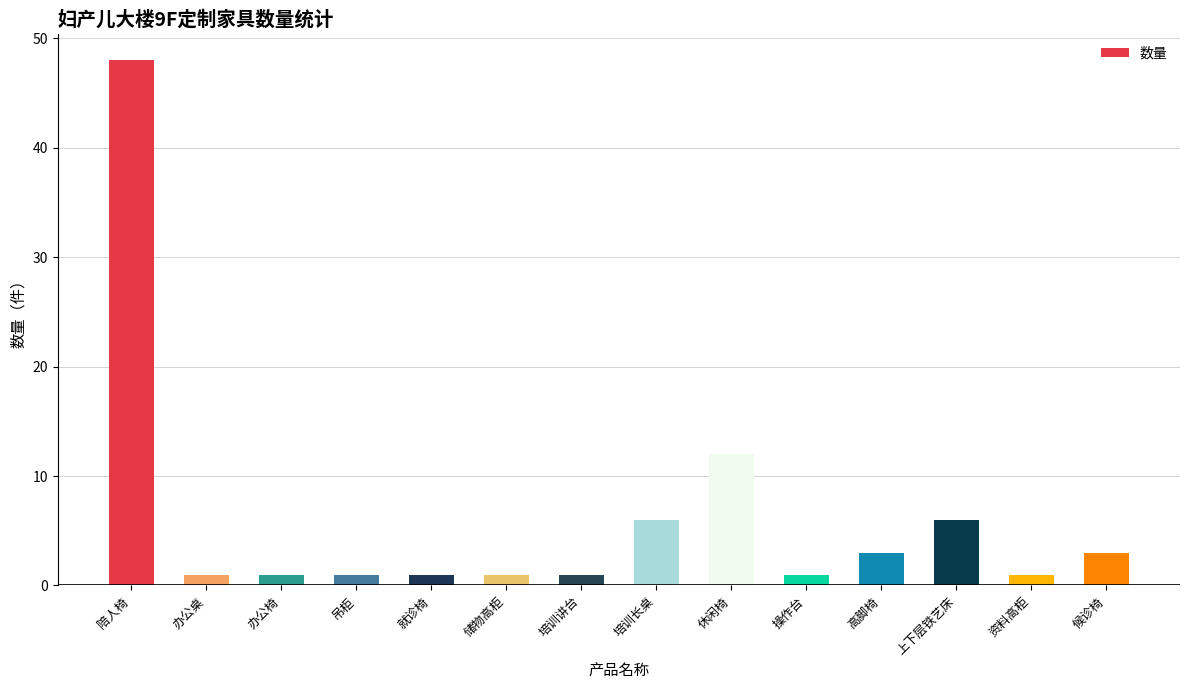

What is the difference between the maximum and minimum values?

47